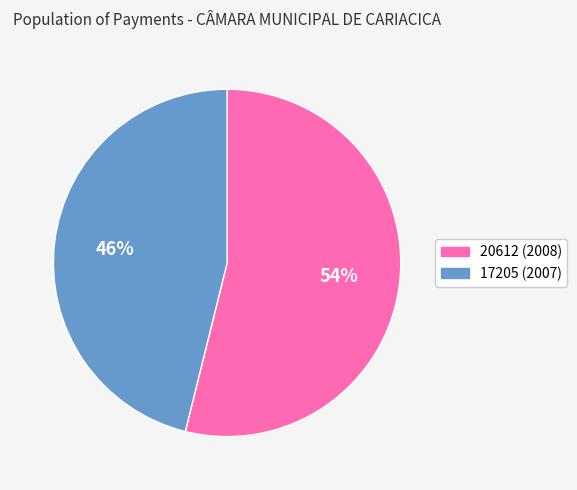

To the nearest percent, what percentage of the pie is 17205 (2007)?

46%